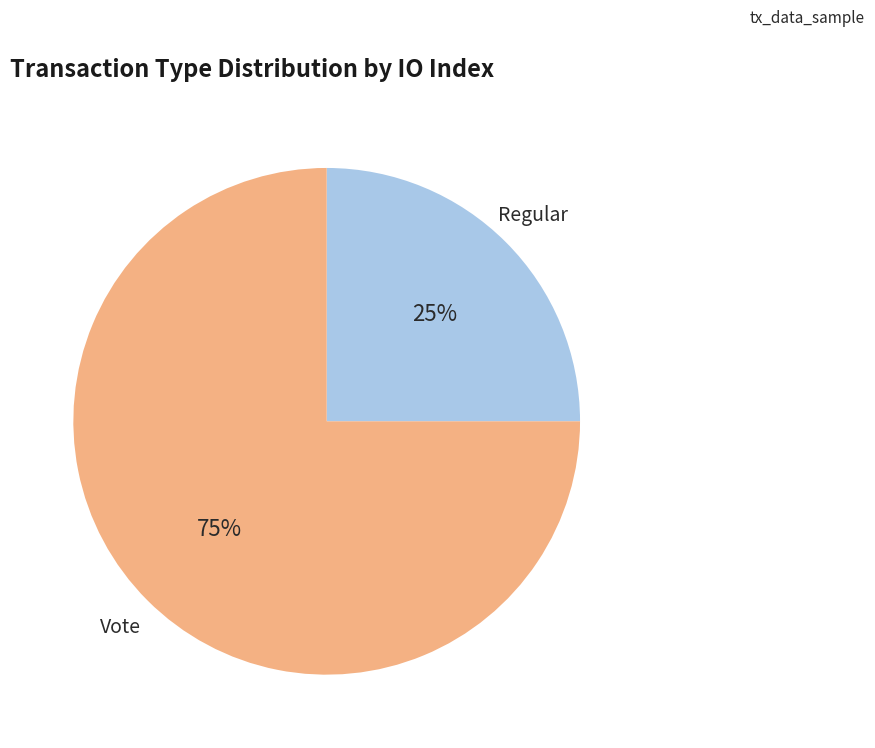

Does any single category account for the majority?

Yes